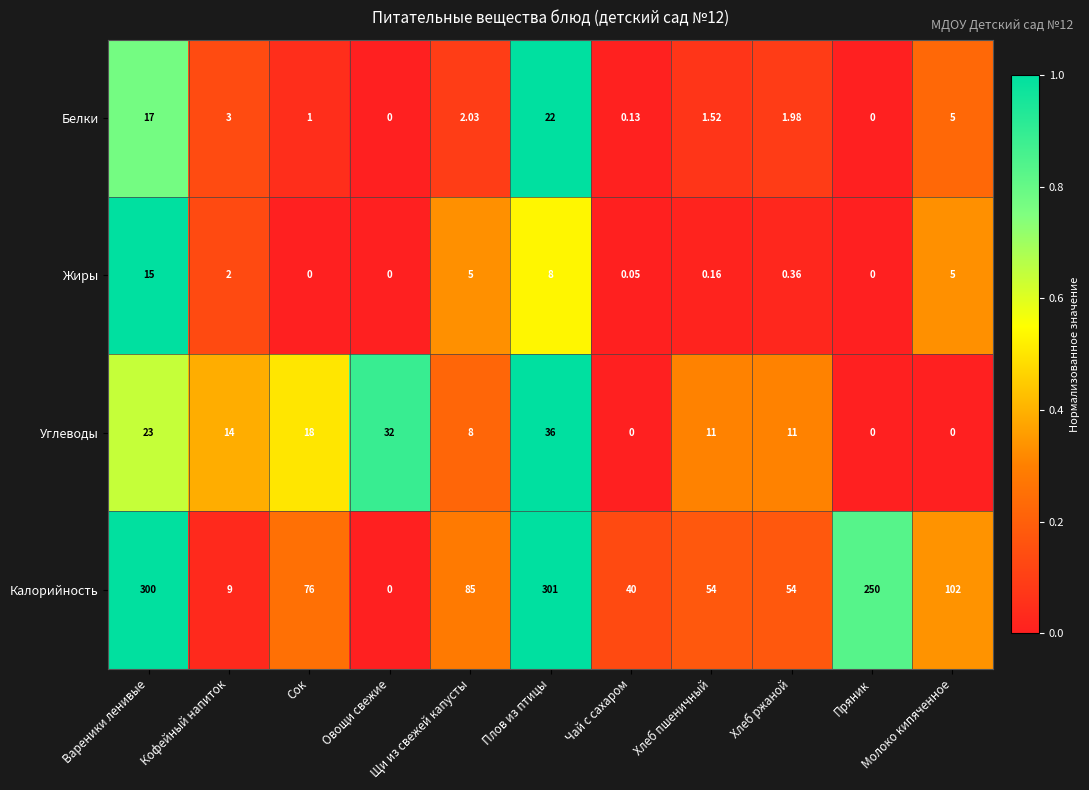

Which series changed the most between Сок and Пряник?

Калорийность